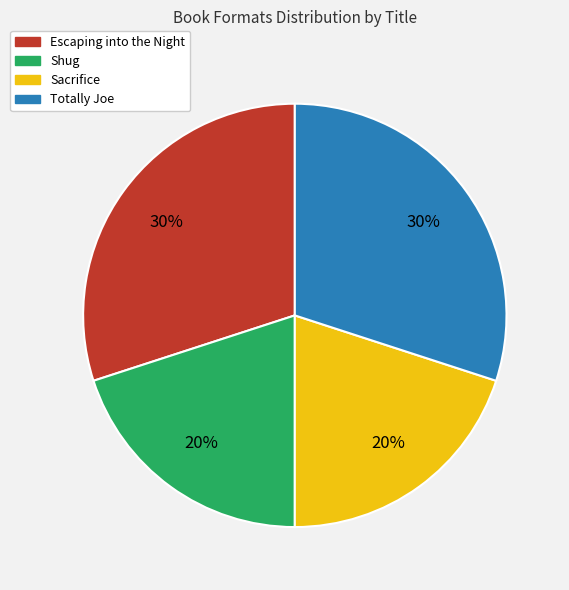

How many slices are in this pie chart?

4